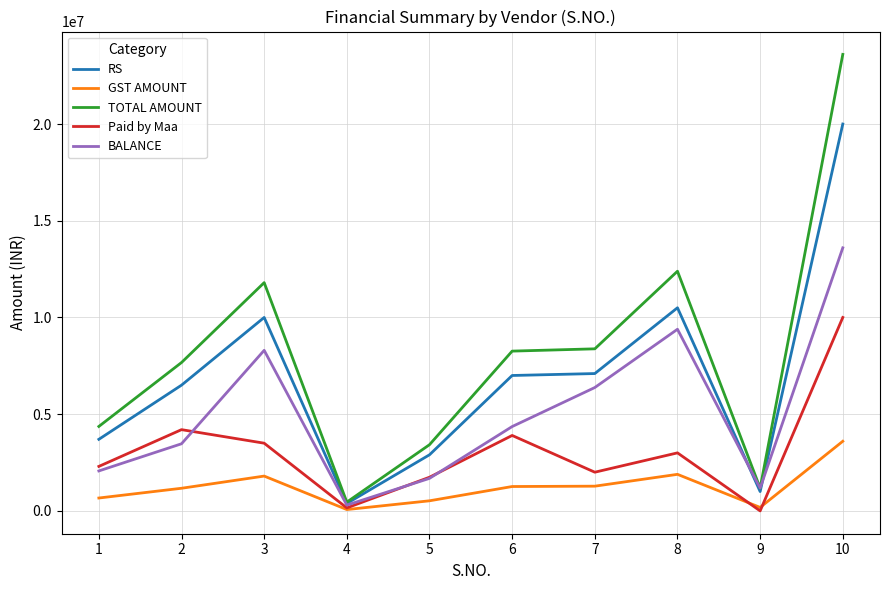

How many lines are shown in the chart?

5